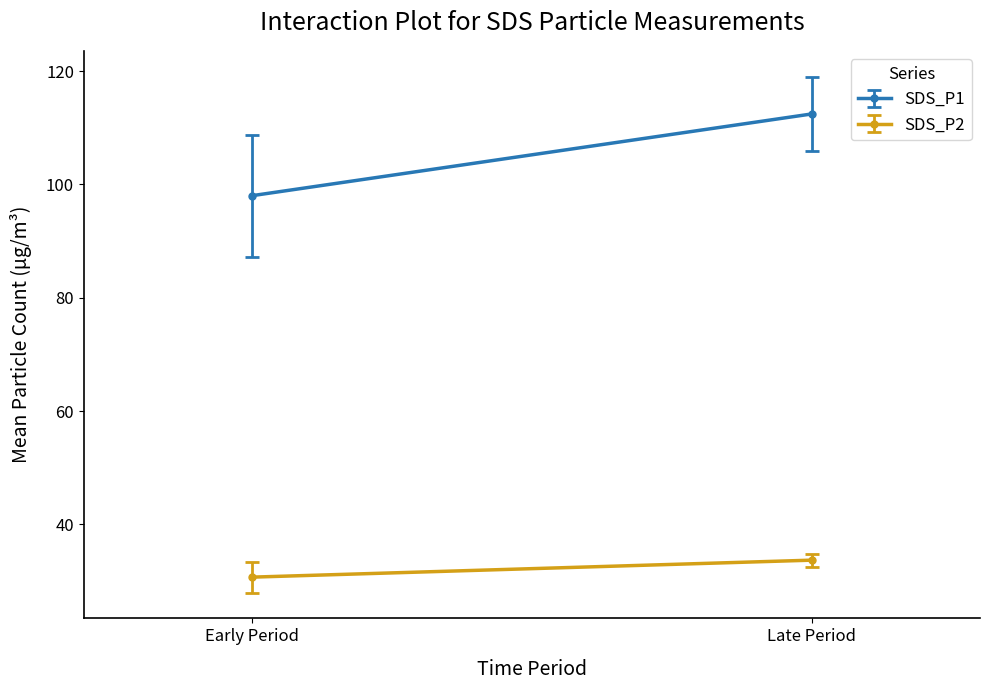

True or false: SDS_P1 and SDS_P2 cross at least once.

False